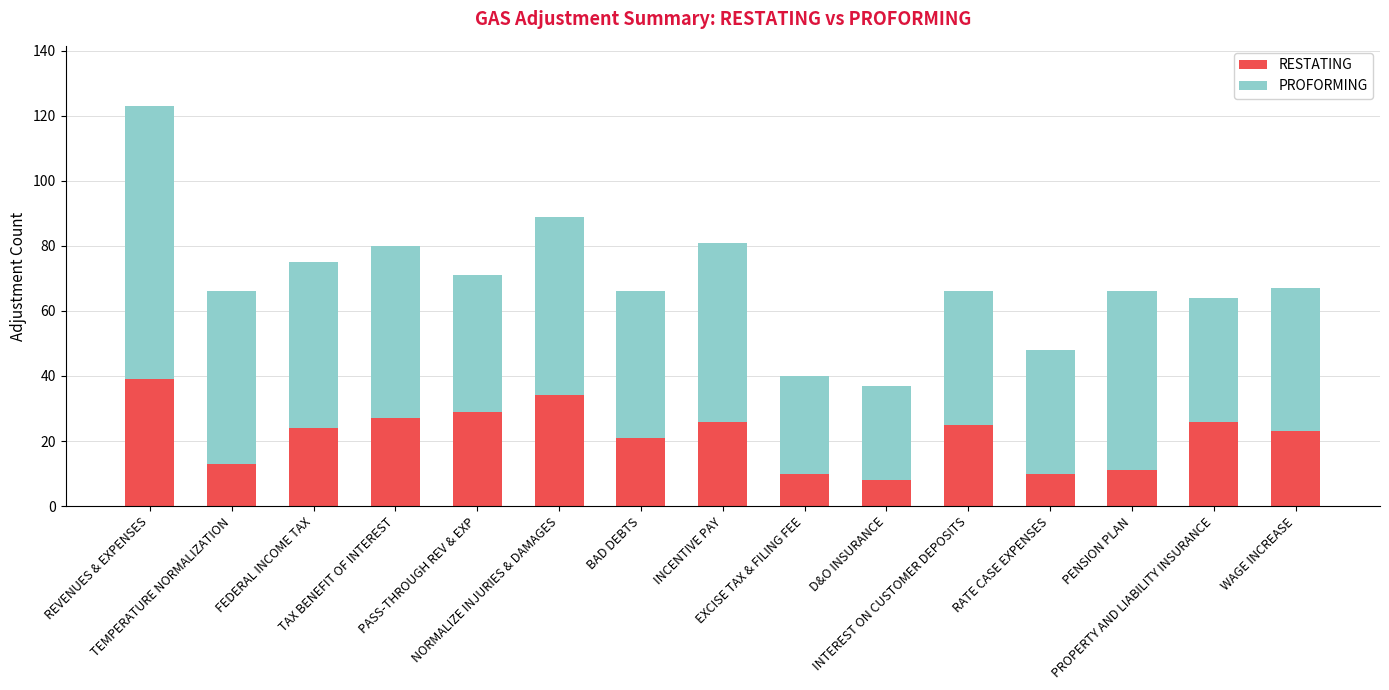

What is the maximum value for RESTATING?

39